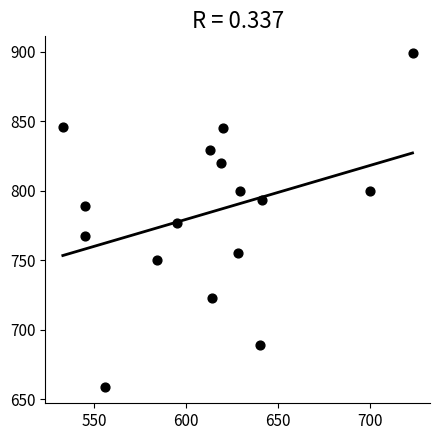

What is the range of X values (max minus min)?

190